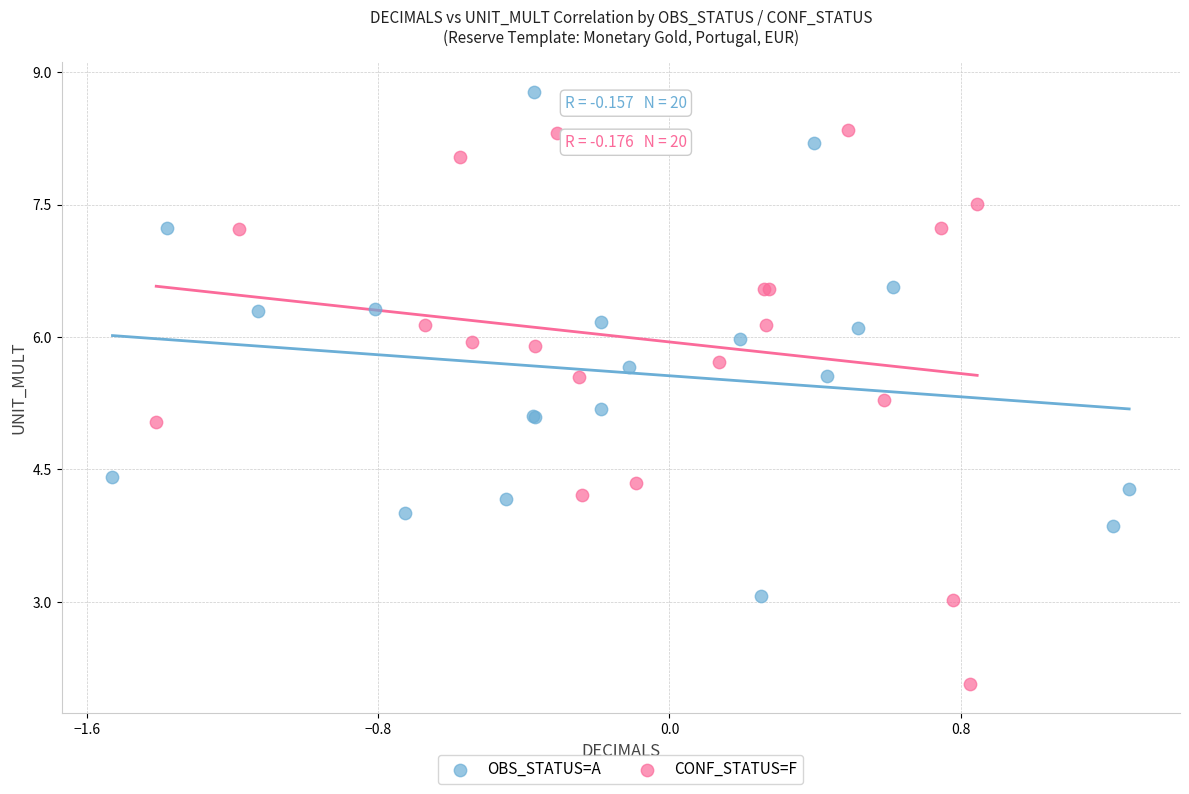

Which series has the largest Y range (max minus min)?

CONF_STATUS=F